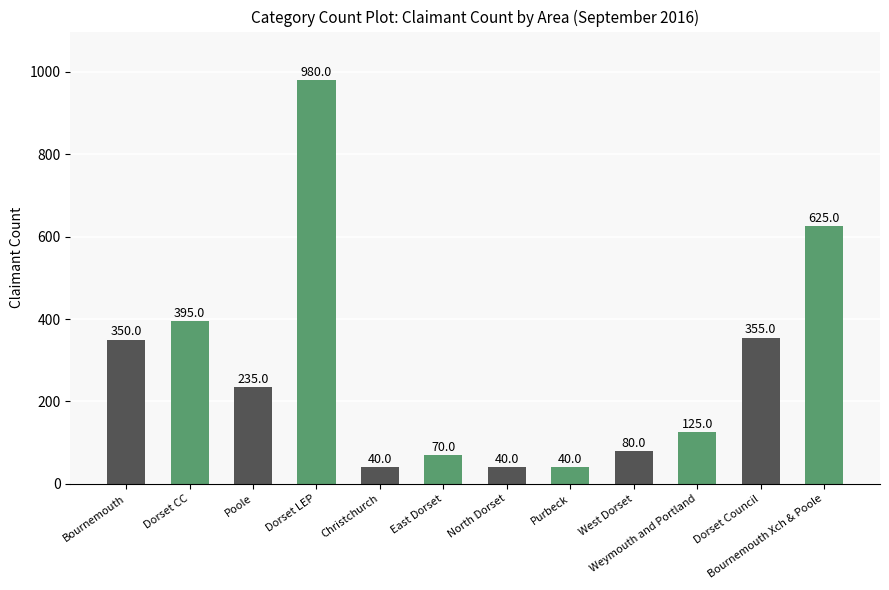

What is the difference between the maximum and minimum values?

940